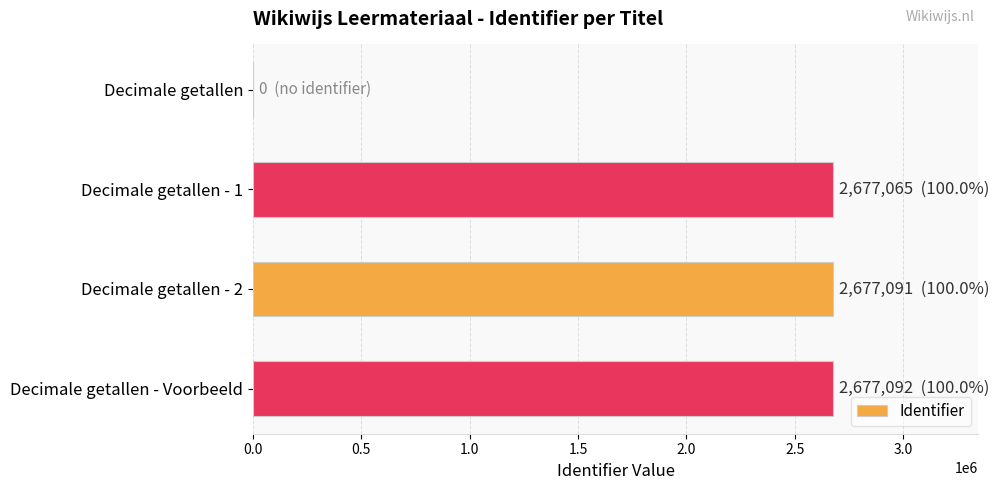

What is the greatest value displayed?

2677092